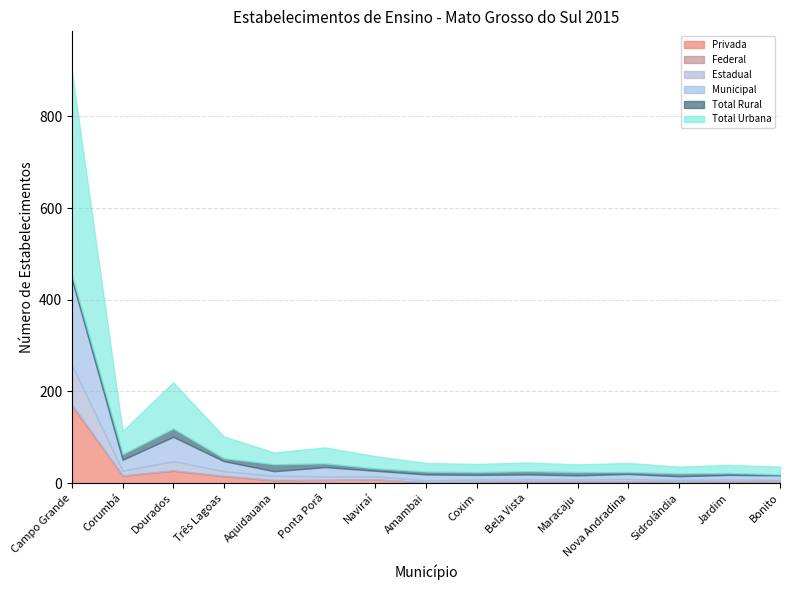

How many interior local peaks does the Privada series have?

2